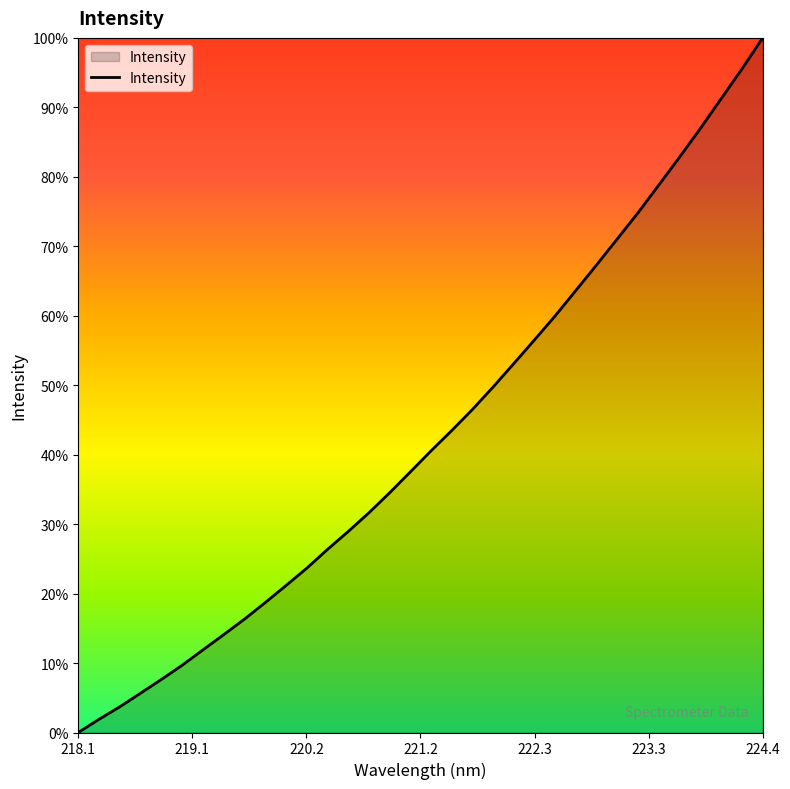

Which category has the lowest value across all series?

218.1